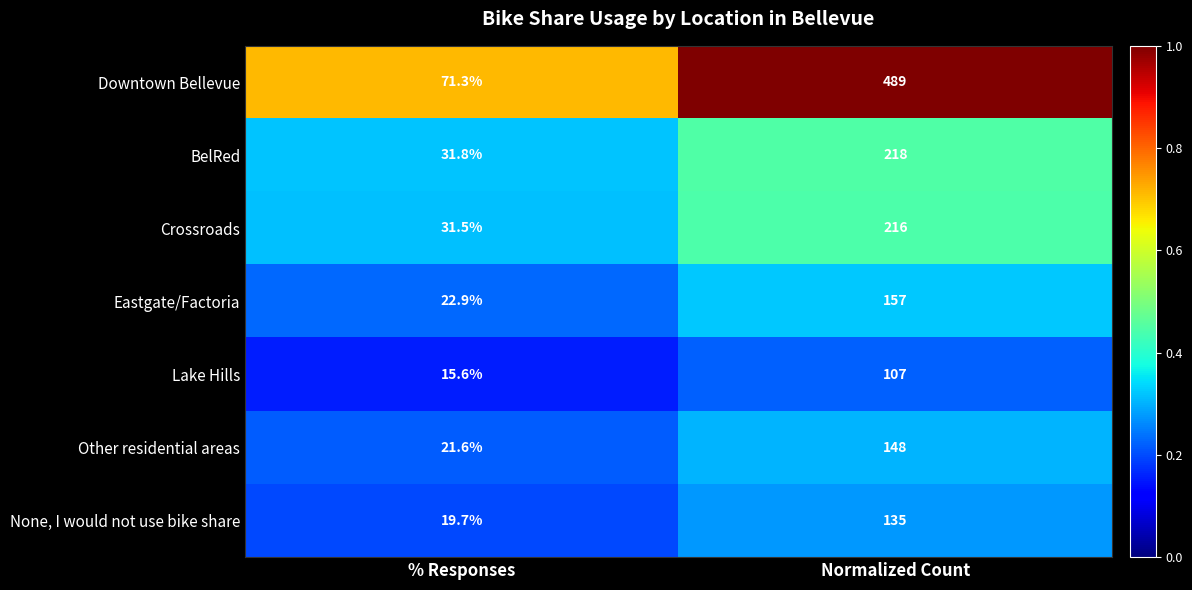

At which label does Eastgate/Factoria reach its peak?

Normalized Count